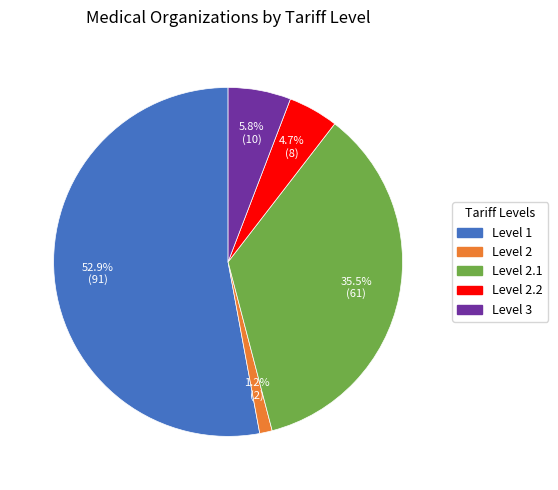

Between Level 2 and Level 2.1, which is larger?

Level 2.1